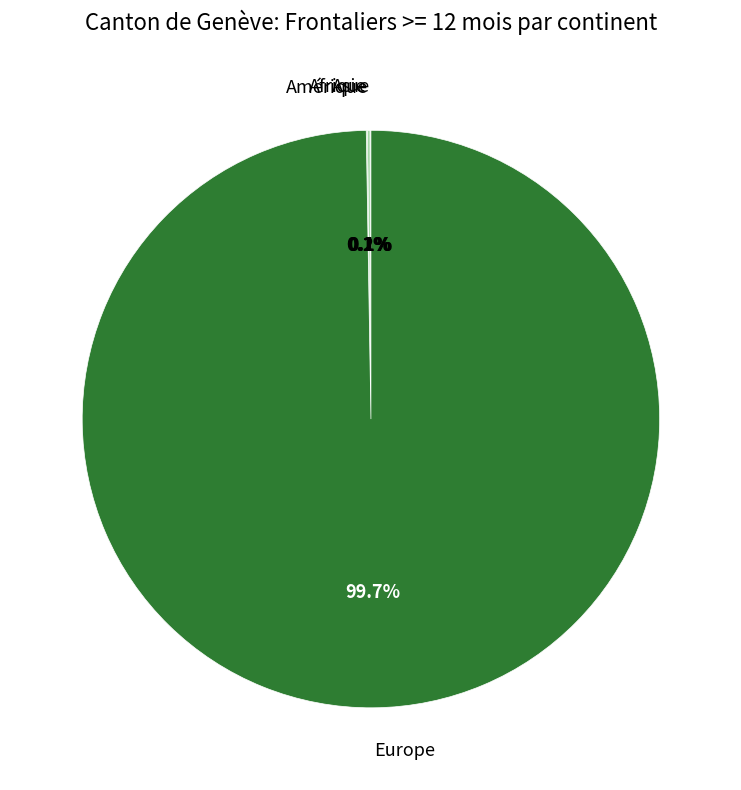

Which category has the biggest portion of the pie?

Europe